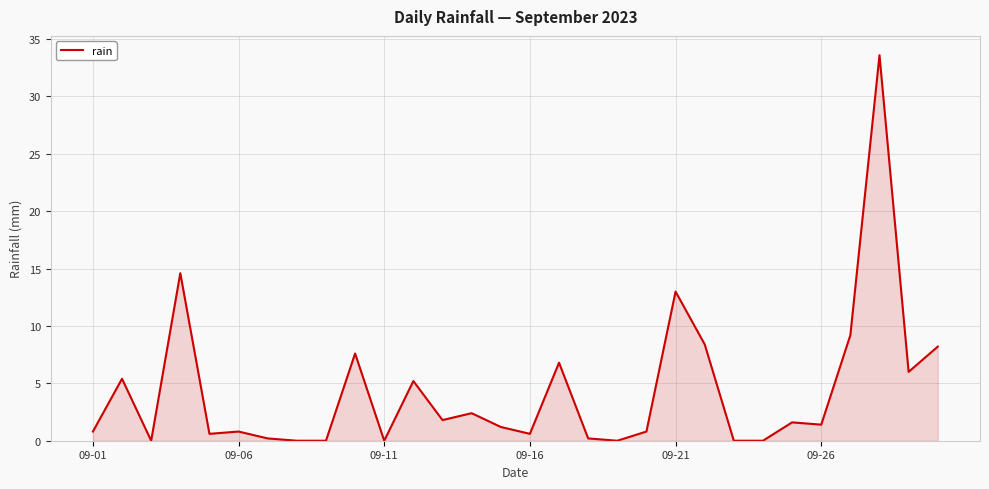

What is the greatest value displayed?

33.6